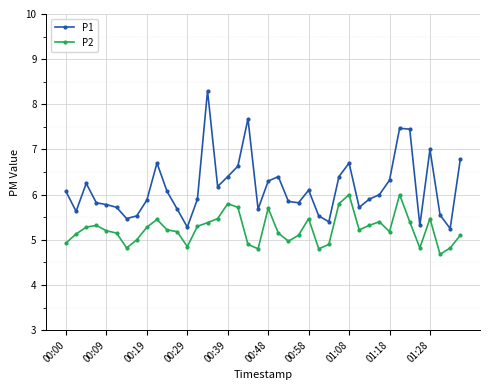

True or false: P1 has more than 1 points higher than both neighbors.

True